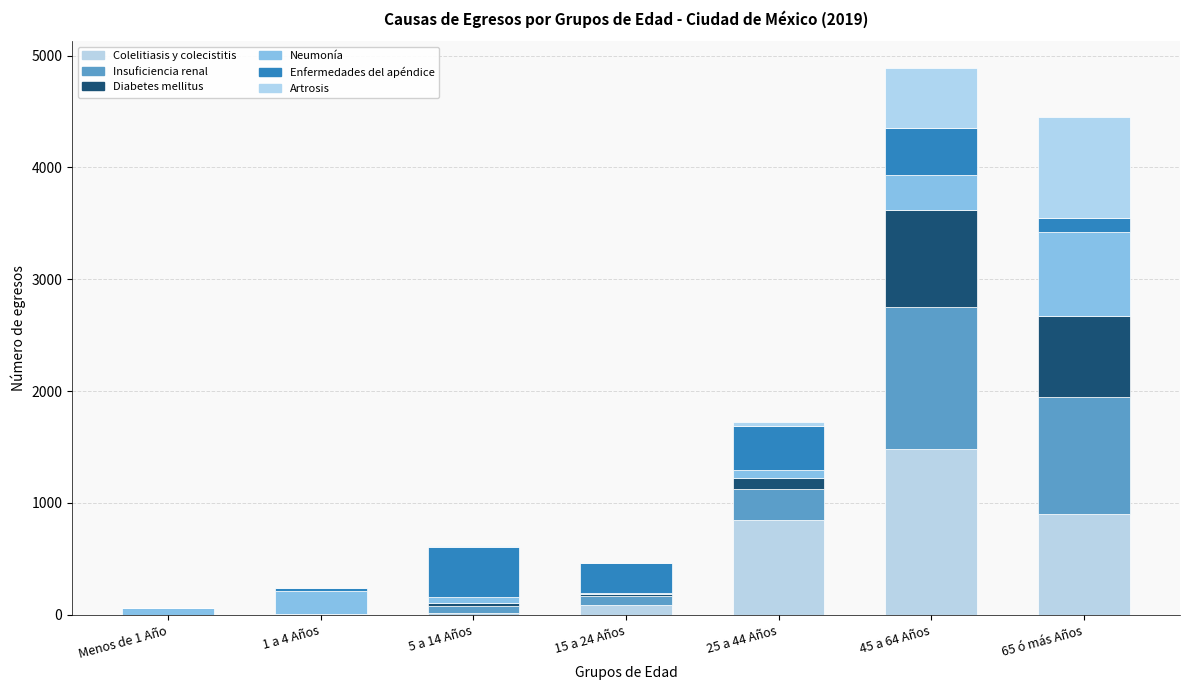

Count the number of categories in the chart.

7